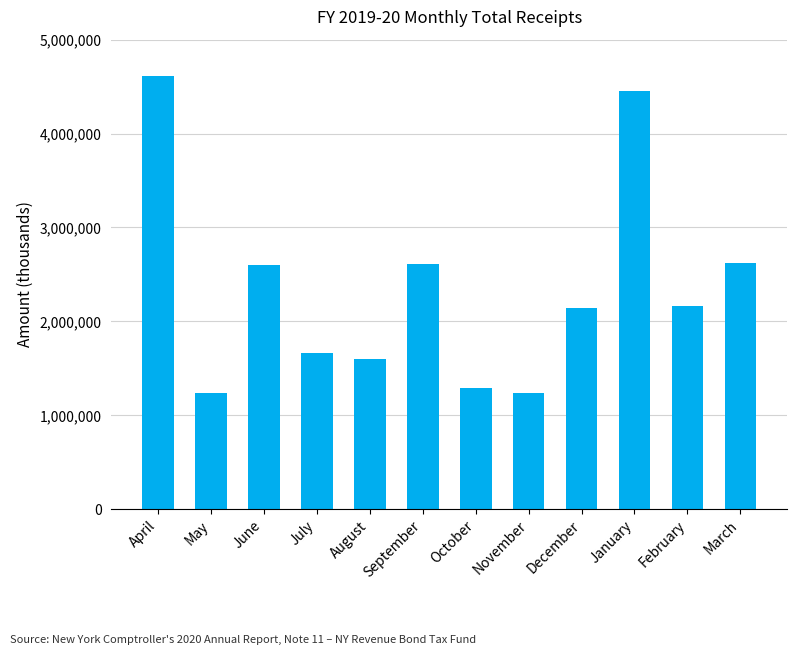

What is the sum of all values?

28246118